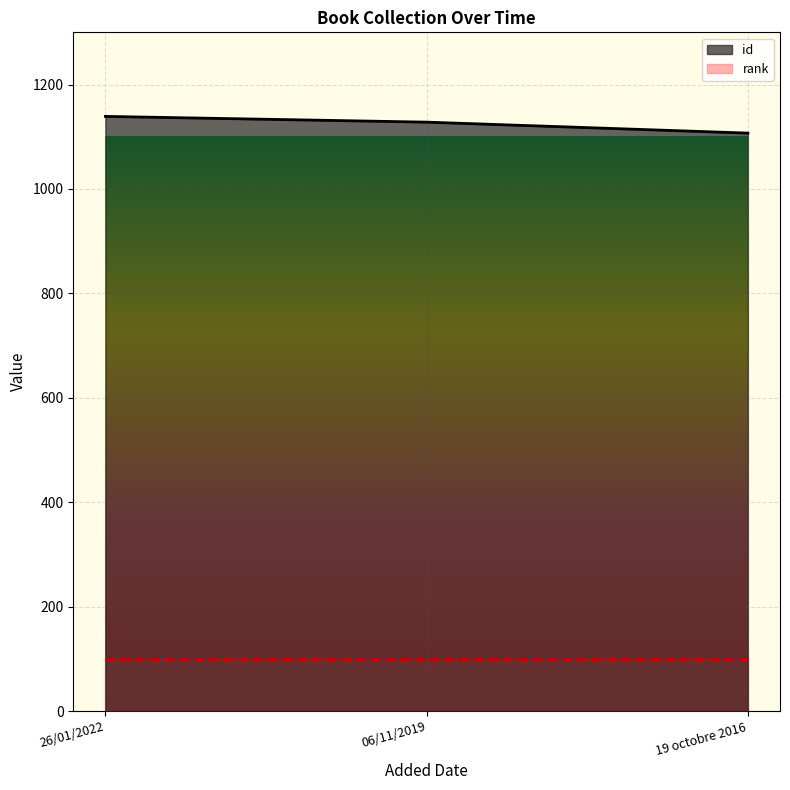

What is the minimum value shown in the chart?

100